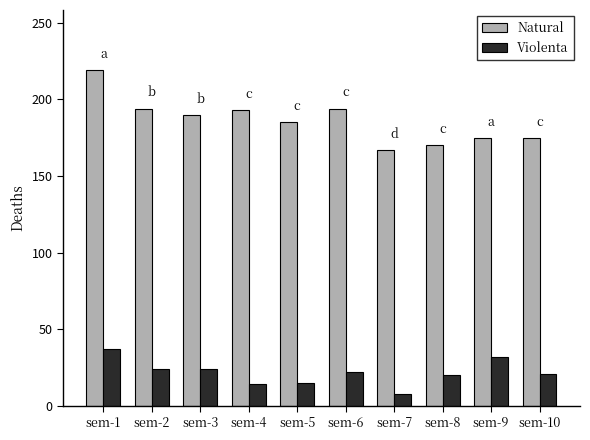

Between sem-5 and sem-7, which series saw the biggest shift?

Natural